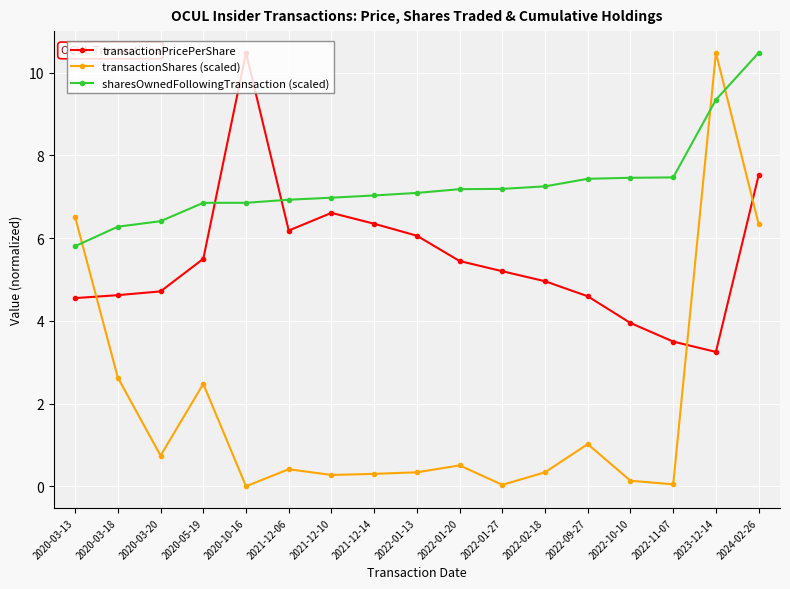

What is the value of the transactionShares (scaled) point at the 17th from the left?

6.3